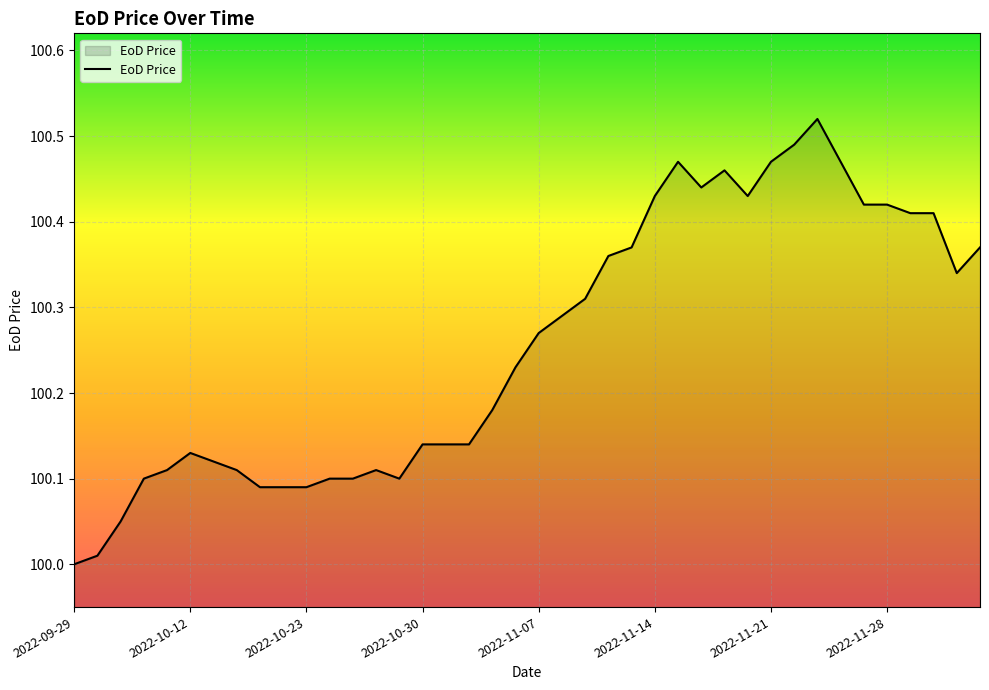

What is the difference between the maximum and minimum values?

0.5